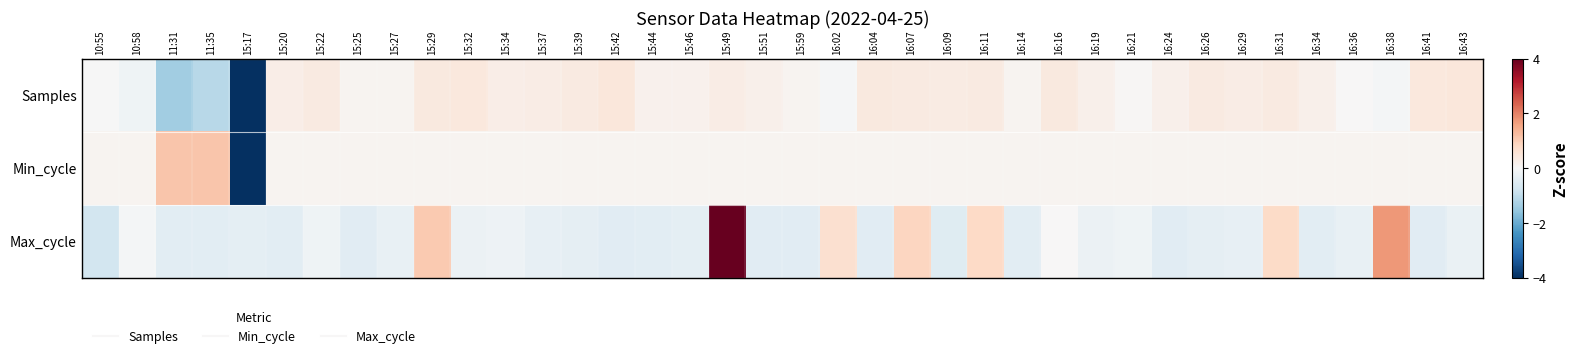

How many categories are shown in the chart?

38